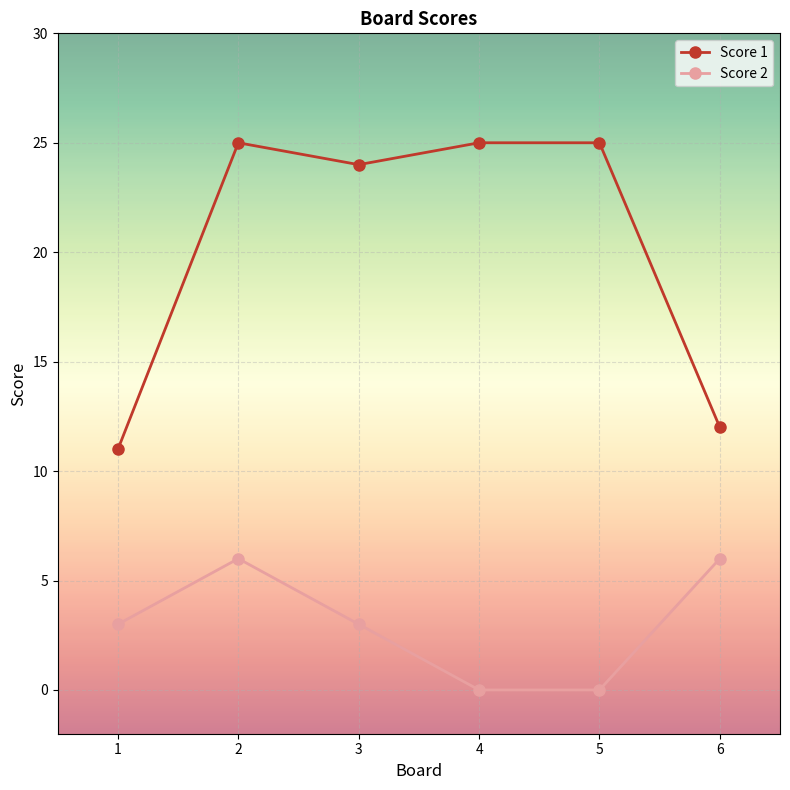

What is the sum of the Score 1 values at 6 and 3?

36